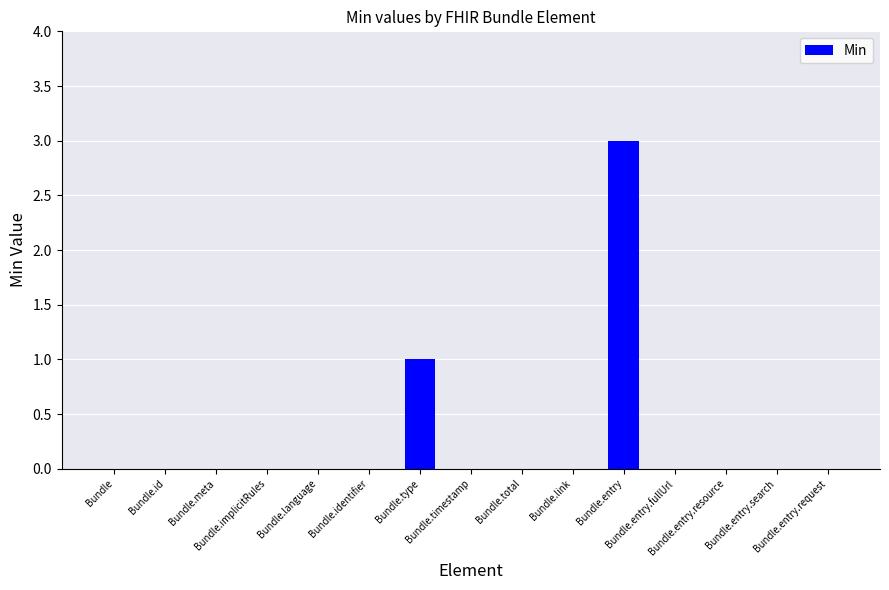

Count the values in the range 0 to 1.

14